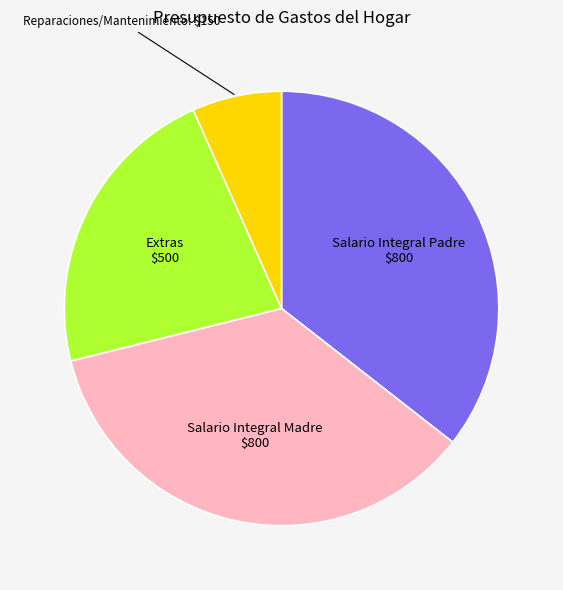

Does any single category account for the majority?

No